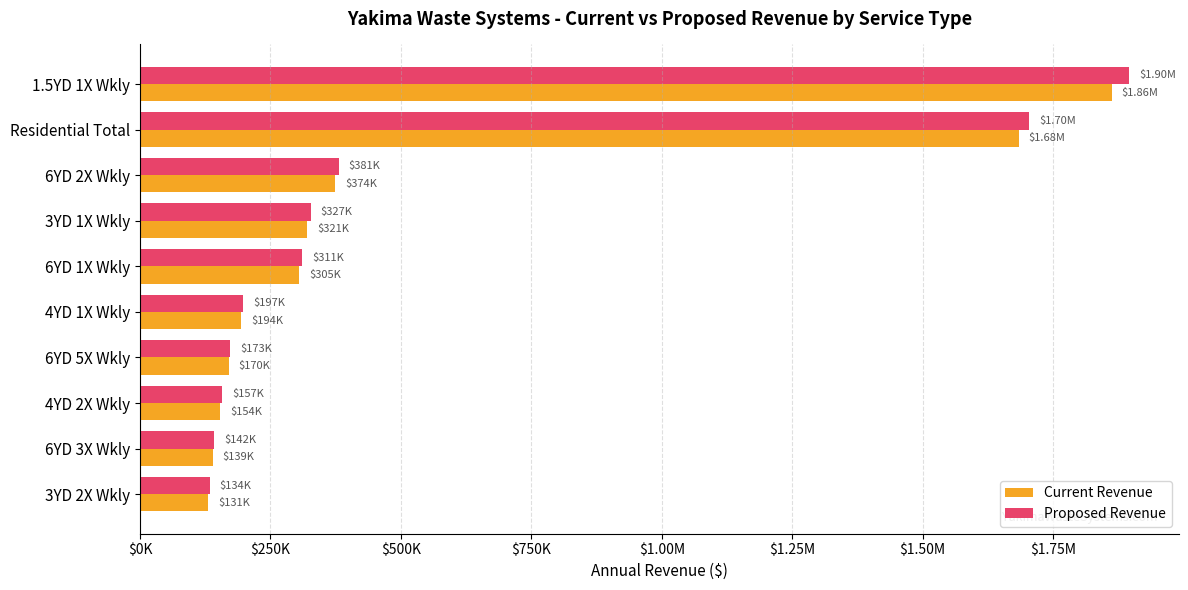

What is the difference between the second highest and minimum values in the Current Revenue series?

1553235.4